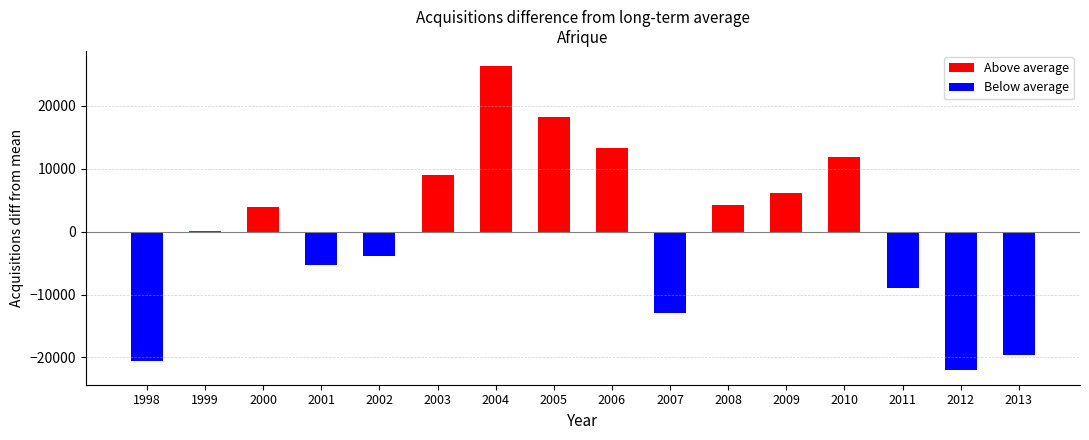

How many data points does each series have?

16